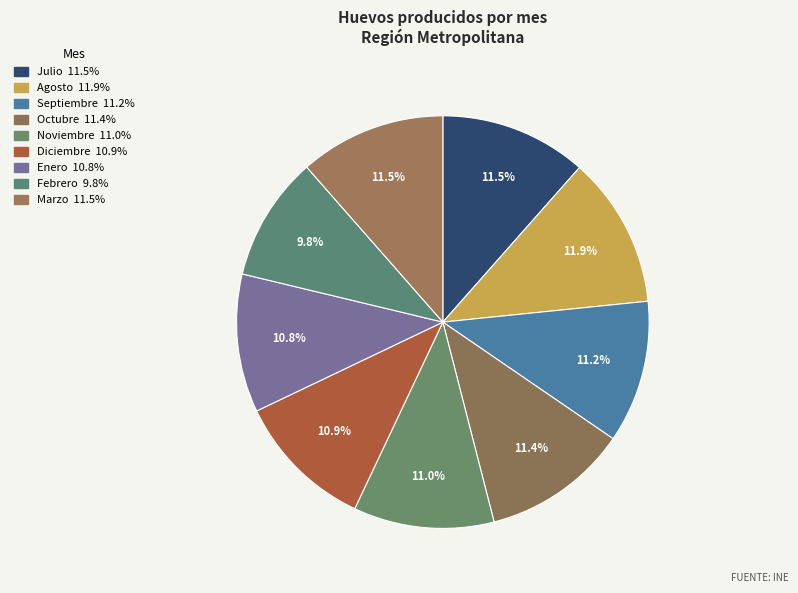

Combined, do Octubre and Enero account for over 50%?

No